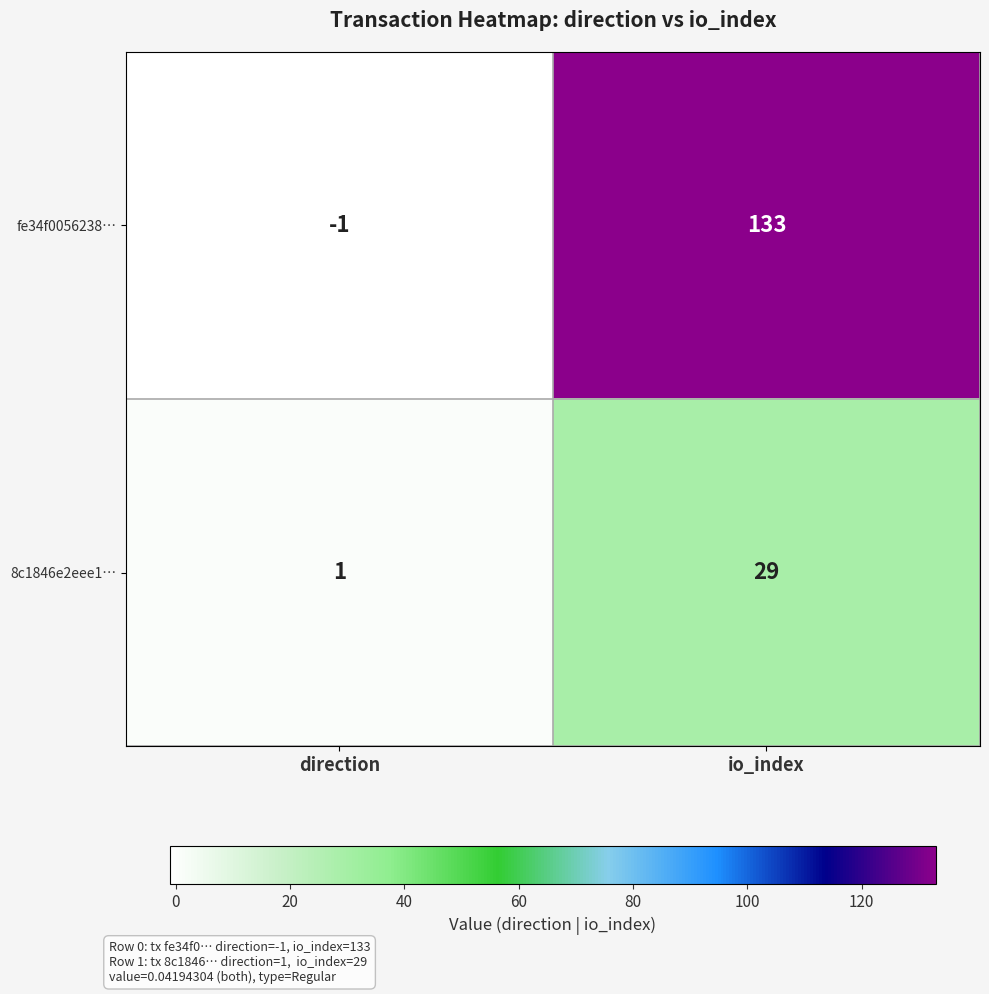

At which label does fe34f0056238… reach its peak?

io_index